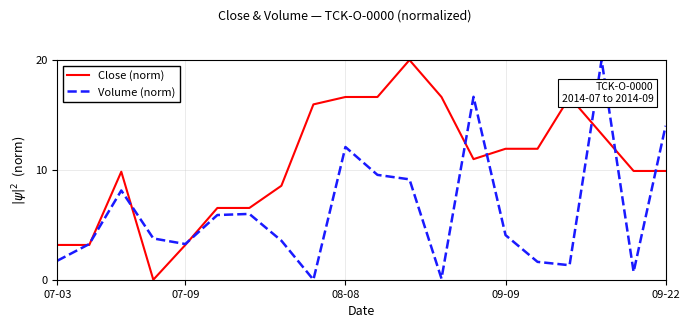

Rank the series by their average value, from highest to lowest.

Close (norm), Volume (norm)